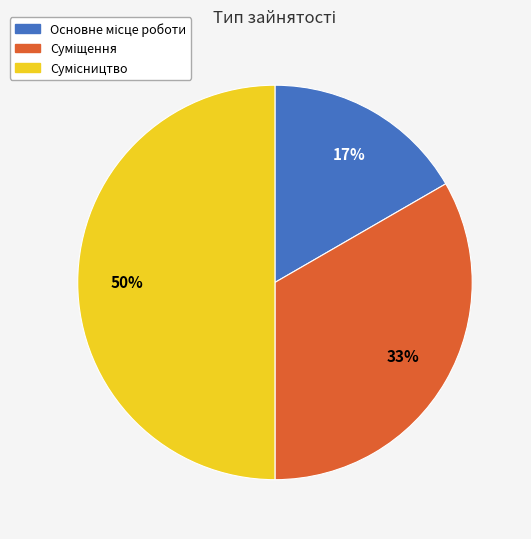

To the nearest percent, what is the average slice percentage?

33%